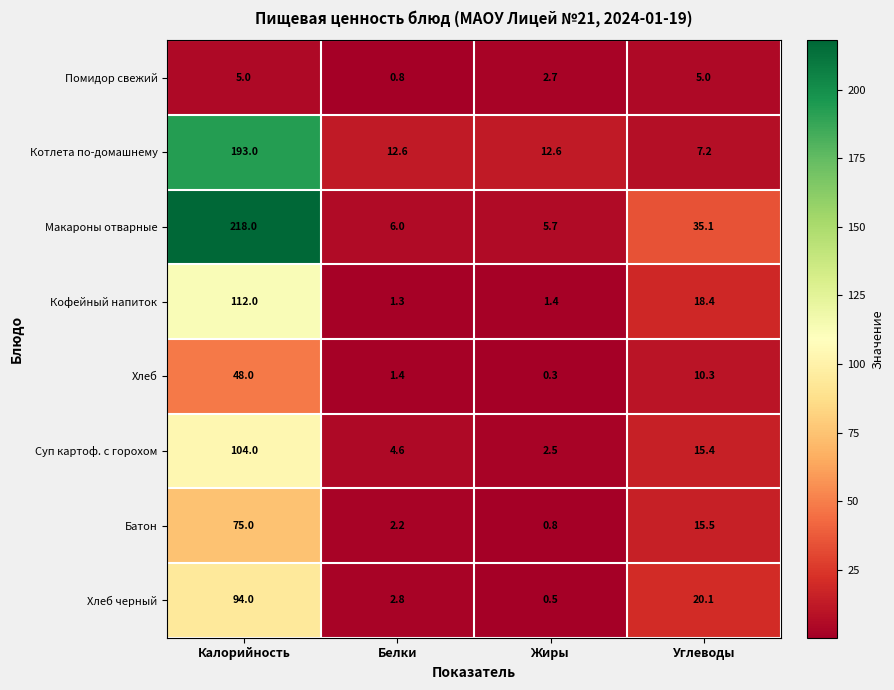

The value of Котлета по-домашнему at Калорийность is 305.8. True or false?

False